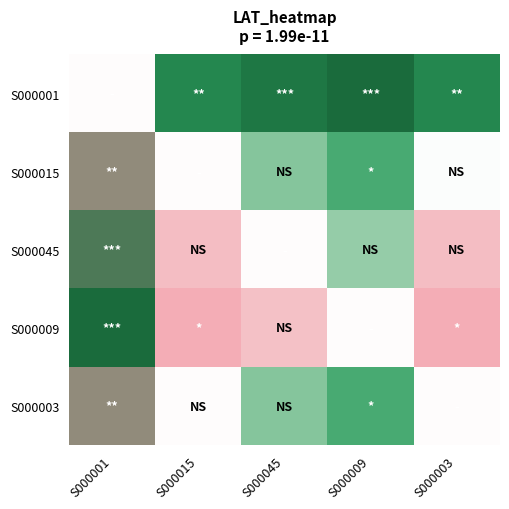

Which series has the largest range (max minus min)?

S000001